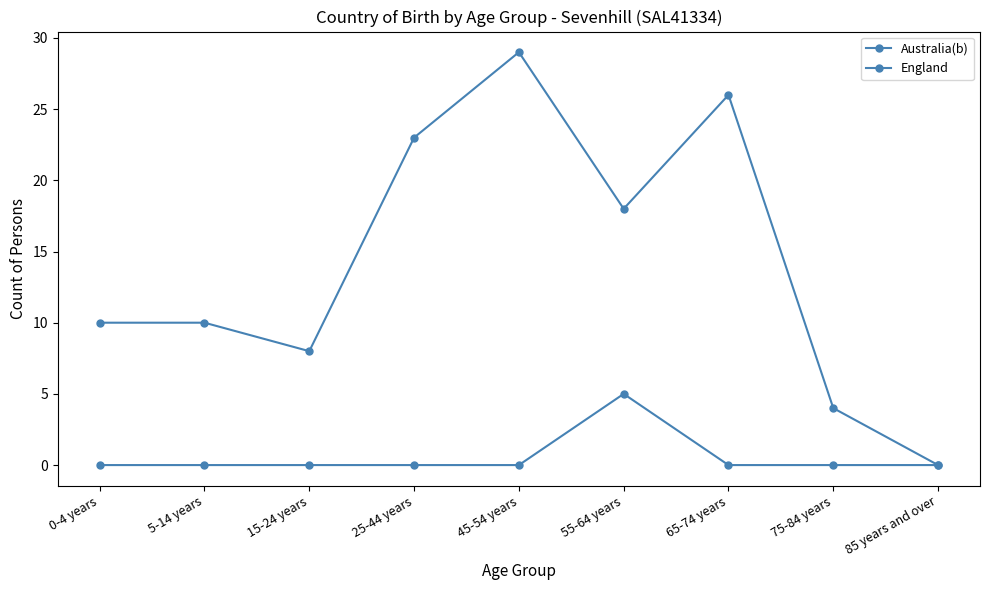

Which series has the largest range (max minus min)?

Australia(b)